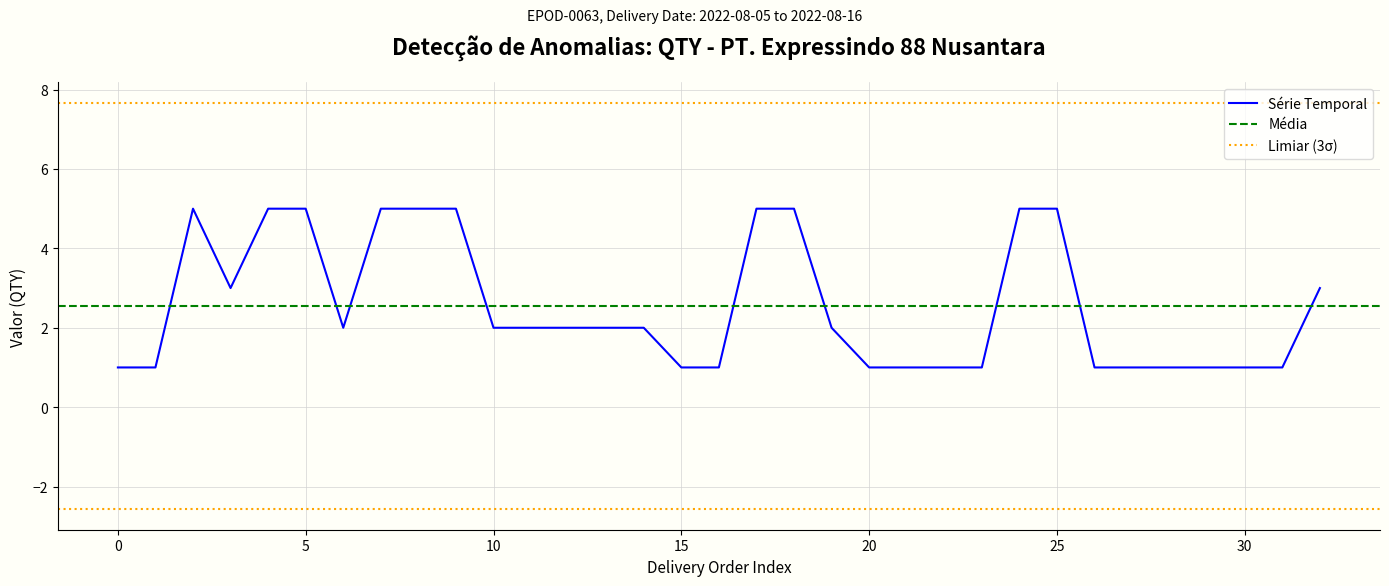

True or false: the data has more than 2 interior local peaks.

False